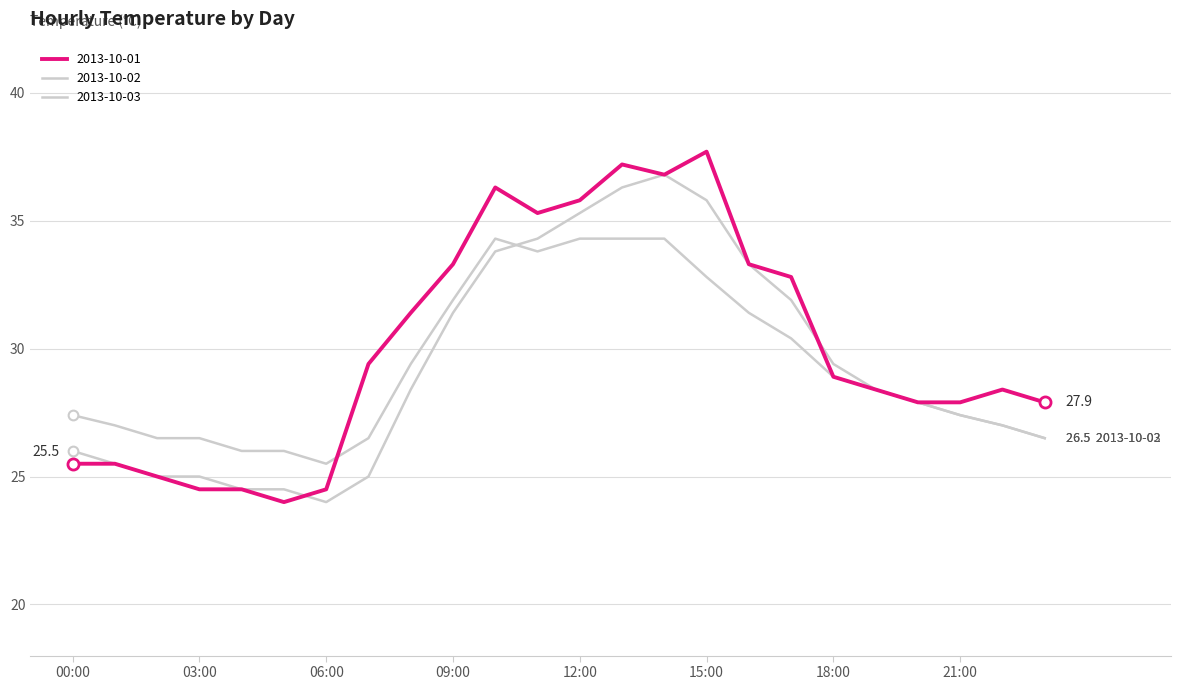

Where is the first local maximum for 2013-10-01?

10:00